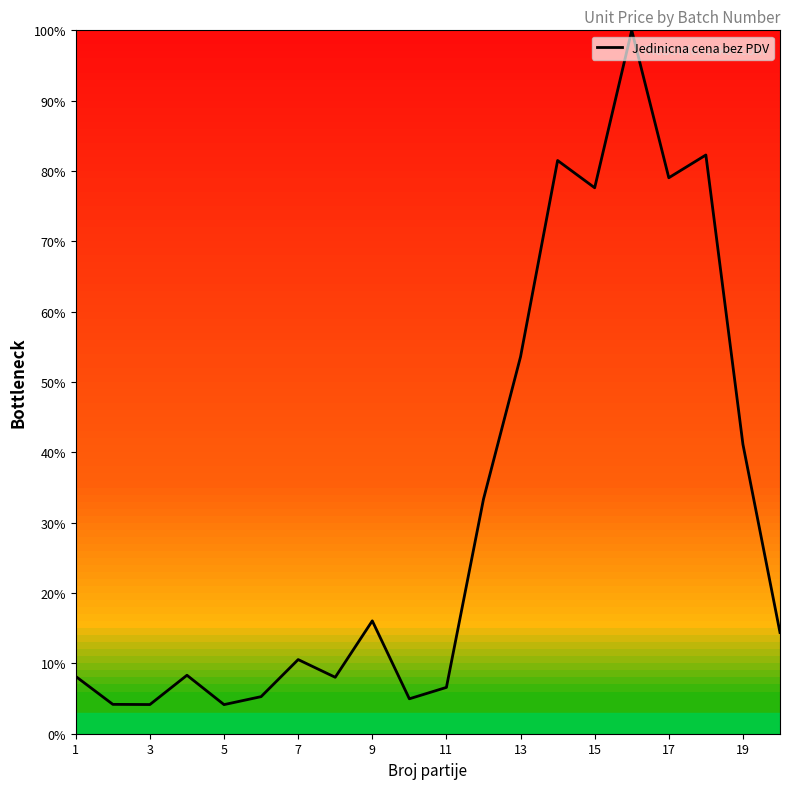

What is the smallest value displayed?

4.1